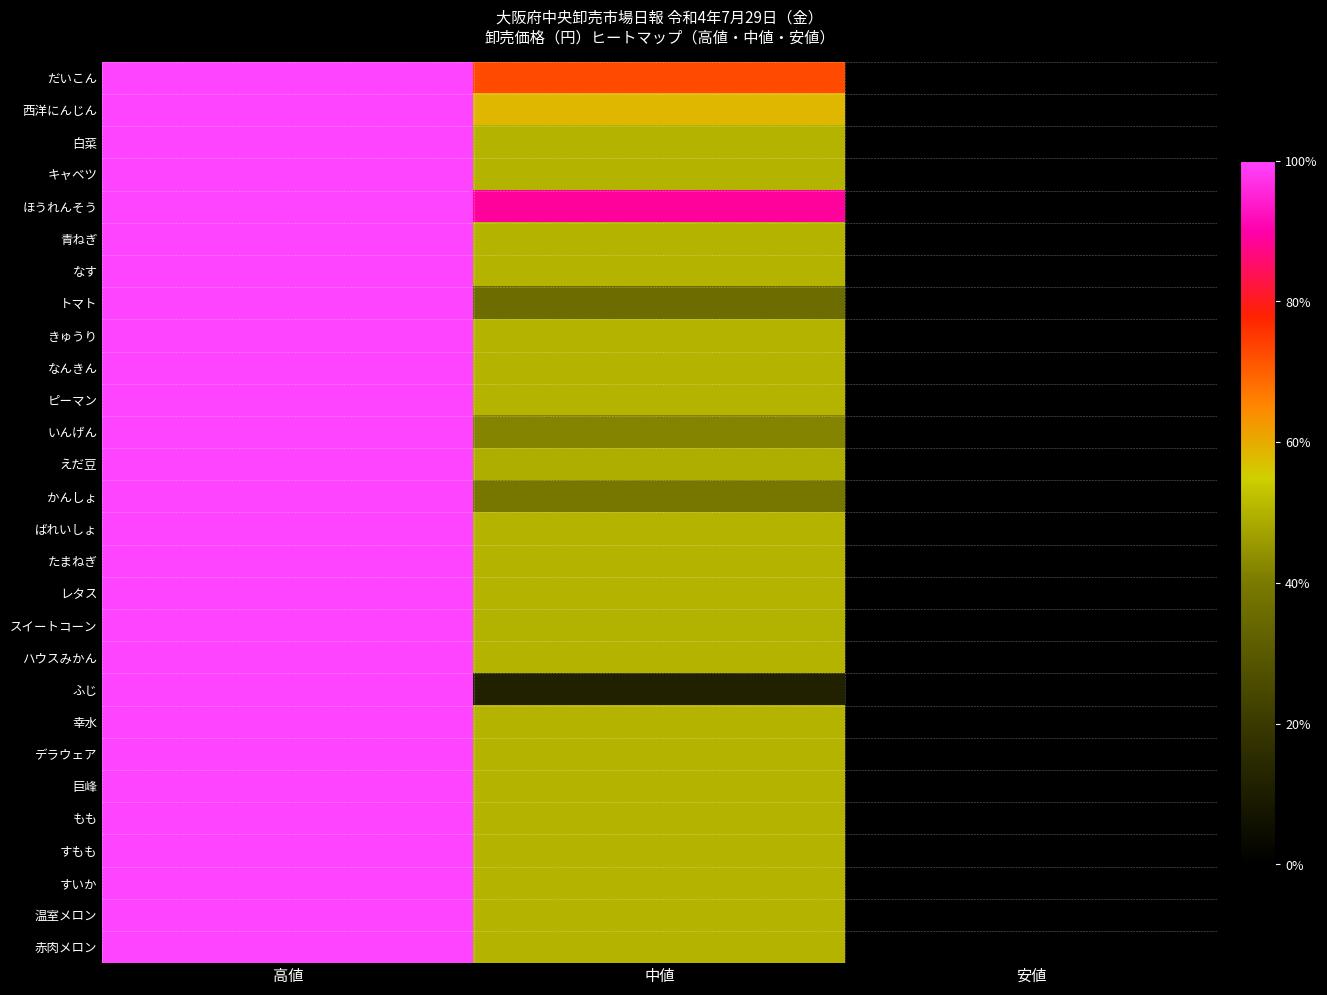

Reading right to left, list all the values displayed in this chart.

だいこん: 安値=0.0	中値=0.7	高値=1.0
西洋にんじん: 安値=0.0	中値=0.6	高値=1.0
白菜: 安値=0.0	中値=0.5	高値=1.0
キャベツ: 安値=0.0	中値=0.5	高値=1.0
ほうれんそう: 安値=0.0	中値=0.9	高値=1.0
青ねぎ: 安値=0.0	中値=0.5	高値=1.0
なす: 安値=0.0	中値=0.5	高値=1.0
トマト: 安値=0.0	中値=0.4	高値=1.0
きゅうり: 安値=0.0	中値=0.5	高値=1.0
なんきん: 安値=0.0	中値=0.5	高値=1.0
ピーマン: 安値=0.0	中値=0.5	高値=1.0
いんげん: 安値=0.0	中値=0.4	高値=1.0
えだ豆: 安値=0.0	中値=0.5	高値=1.0
かんしょ: 安値=0.0	中値=0.4	高値=1.0
ばれいしょ: 安値=0.0	中値=0.5	高値=1.0
たまねぎ: 安値=0.0	中値=0.5	高値=1.0
レタス: 安値=0.0	中値=0.5	高値=1.0
スイートコーン: 安値=0.0	中値=0.5	高値=1.0
ハウスみかん: 安値=0.0	中値=0.5	高値=1.0
ふじ: 安値=0.0	中値=0.1	高値=1.0
幸水: 安値=0.0	中値=0.5	高値=1.0
デラウェア: 安値=0.0	中値=0.5	高値=1.0
巨峰: 安値=0.0	中値=0.5	高値=1.0
もも: 安値=0.0	中値=0.5	高値=1.0
すもも: 安値=0.0	中値=0.5	高値=1.0
すいか: 安値=0.0	中値=0.5	高値=1.0
温室メロン: 安値=0.0	中値=0.5	高値=1.0
赤肉メロン: 安値=0.0	中値=0.5	高値=1.0